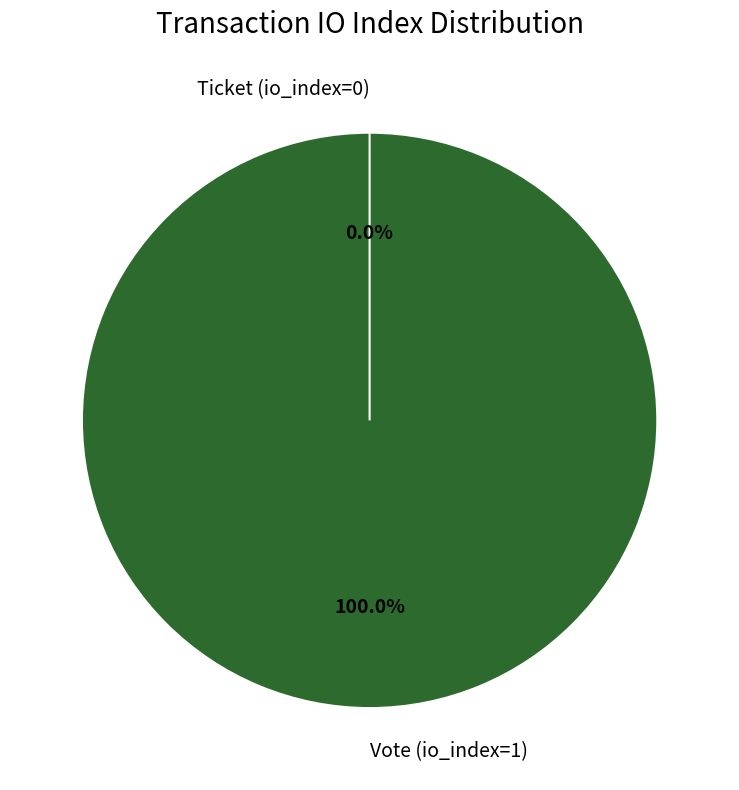

What percentage is NOT represented by Ticket (io_index=0)?

100.0%